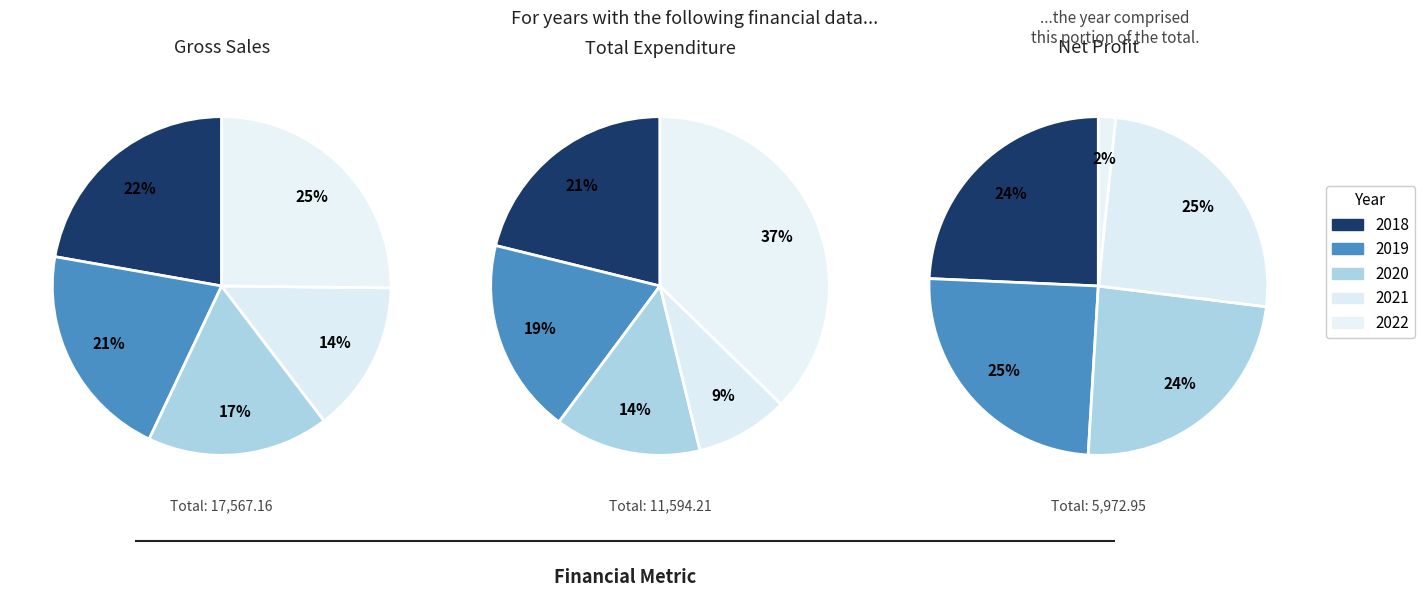

Which series has the largest range (max minus min)?

Total Expenditure